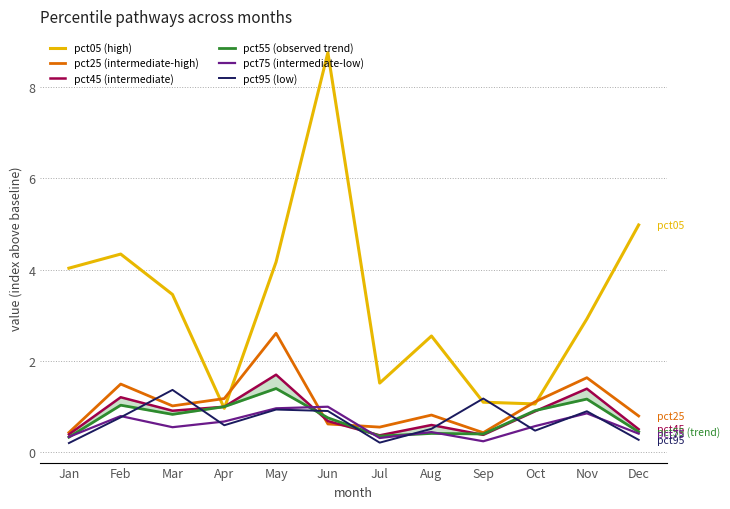

Where is the first local maximum for pct25 (intermediate-high)?

Feb